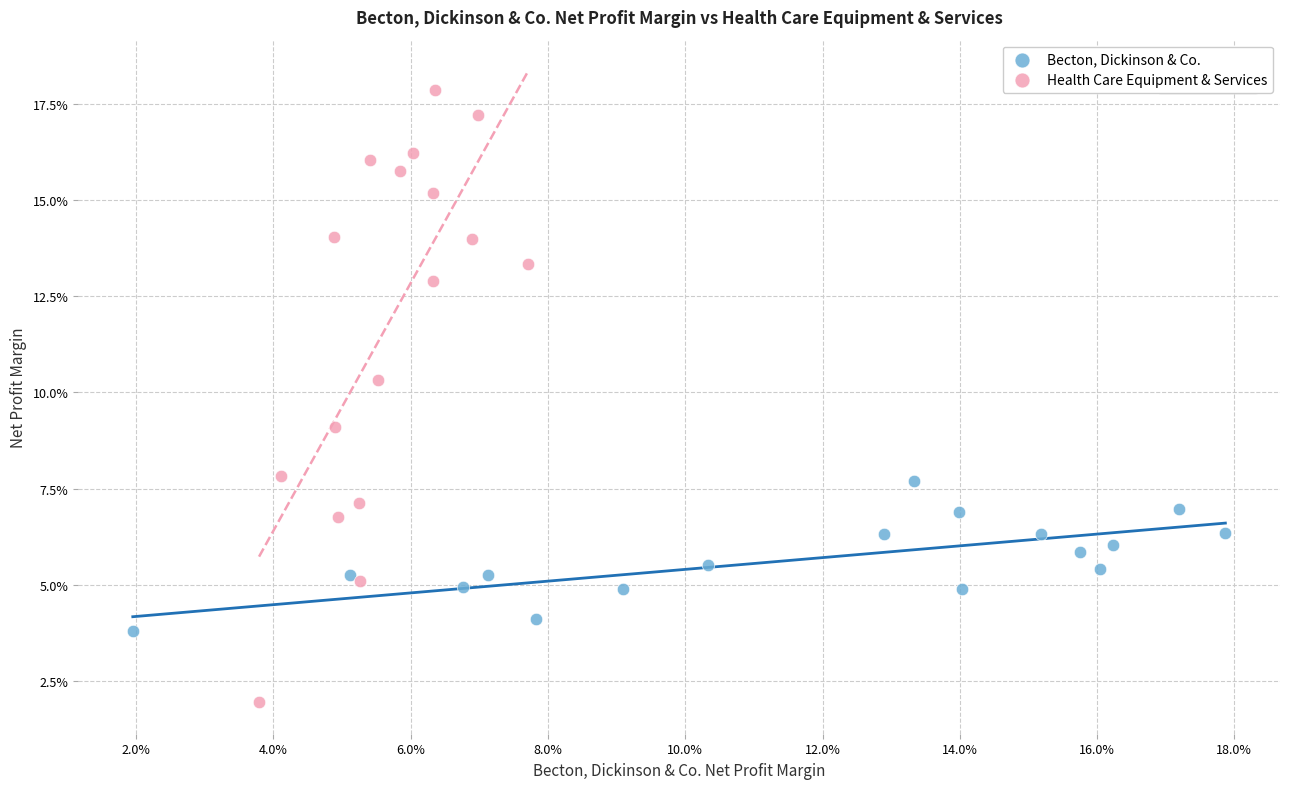

Which series contains the highest Y value?

Health Care Equipment & Services